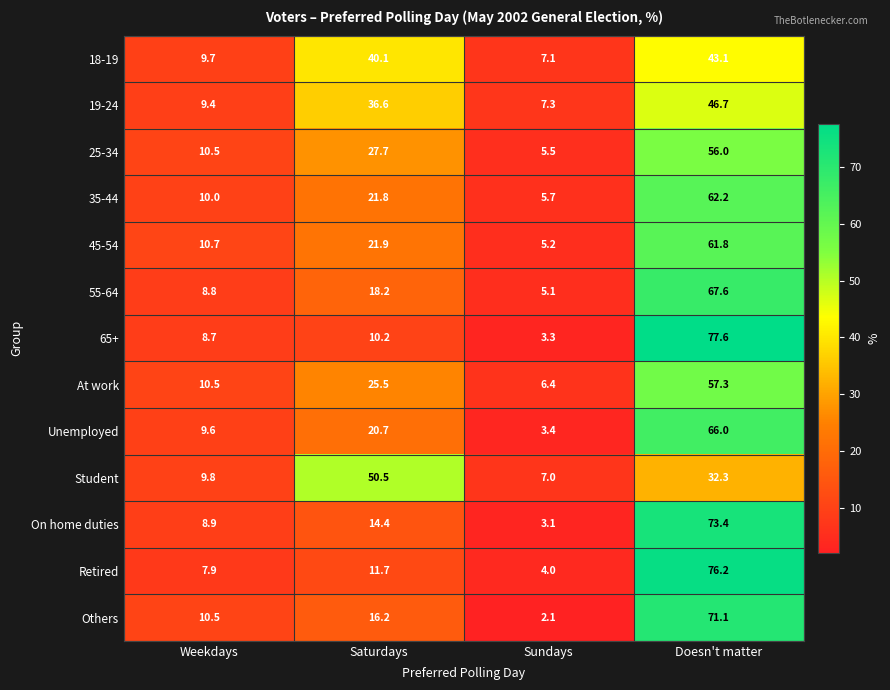

At which label does 18-19 first exceed 40?

Saturdays